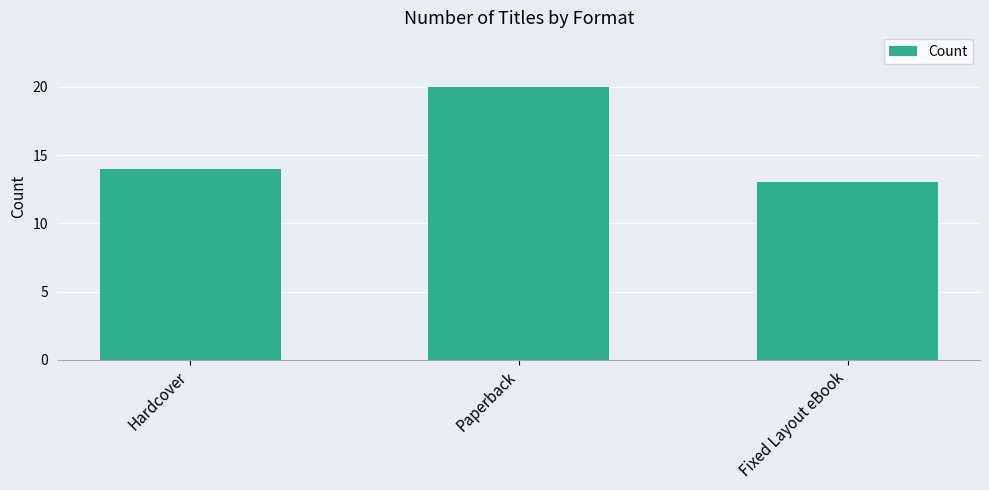

Which category has the highest value across all series?

Paperback